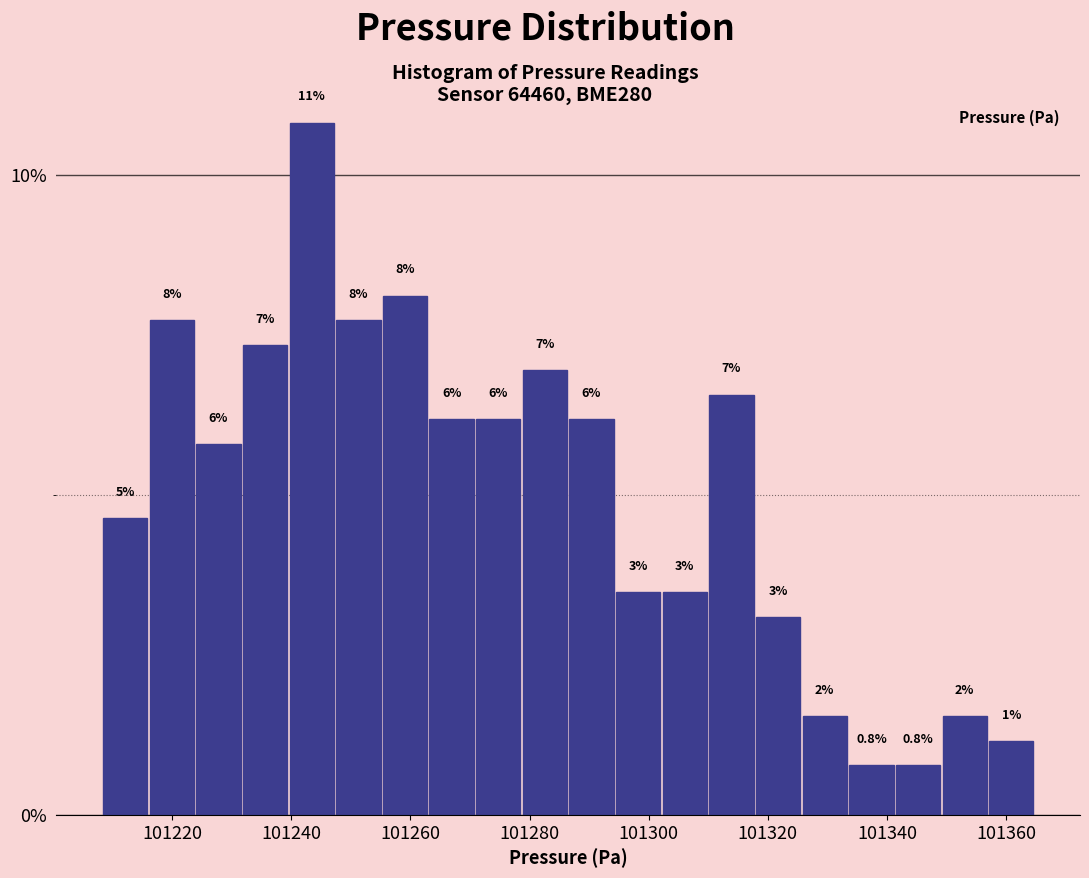

Around what value on the x-axis is the tallest bar? Give the approximate position of its centre, as read against the axis.

101244